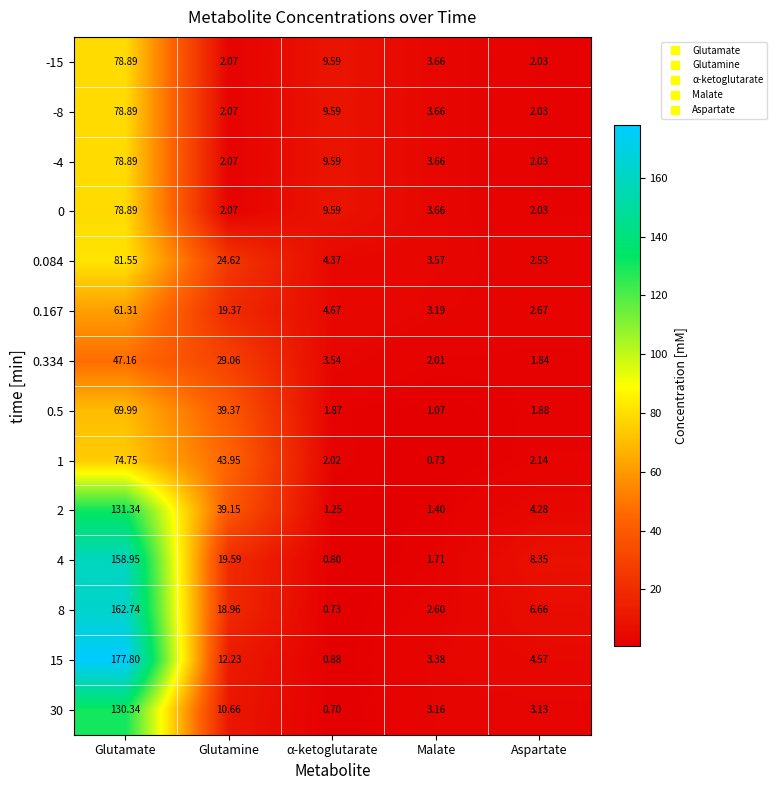

Which category has the lowest value in the -4 series?

Aspartate